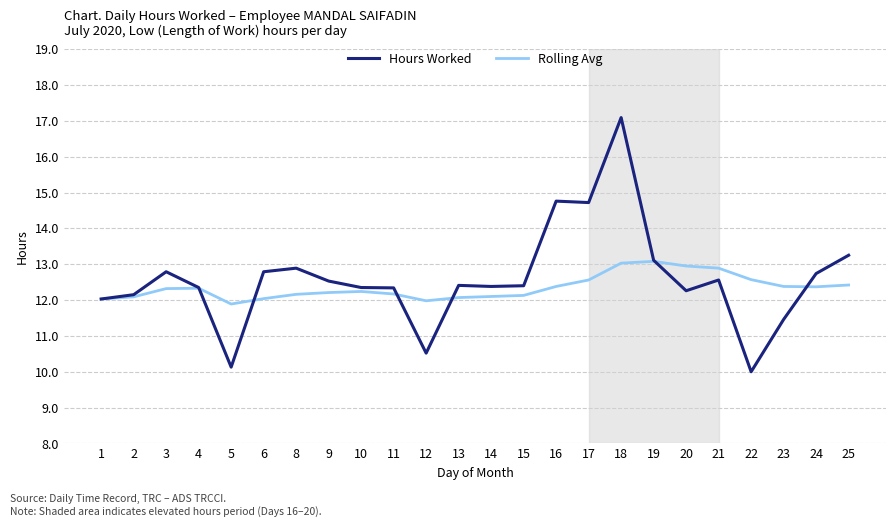

What is the sum of all Rolling Avg values?

296.4